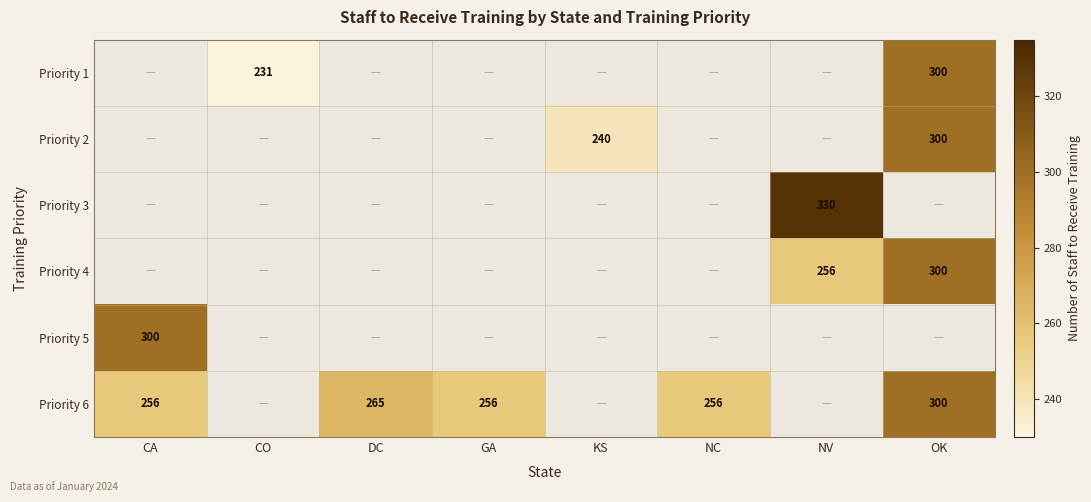

Is it true that Priority 4 equals 256 at NV?

True